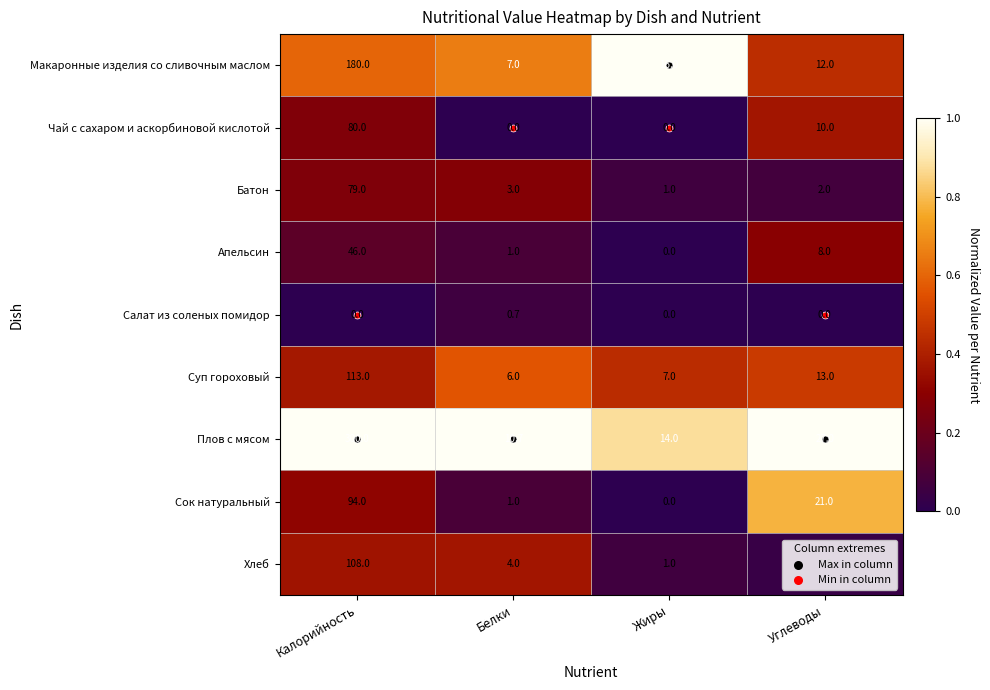

The value of Чай с сахаром и аскорбиновой кислотой at Калорийность is 80.0. True or false?

True